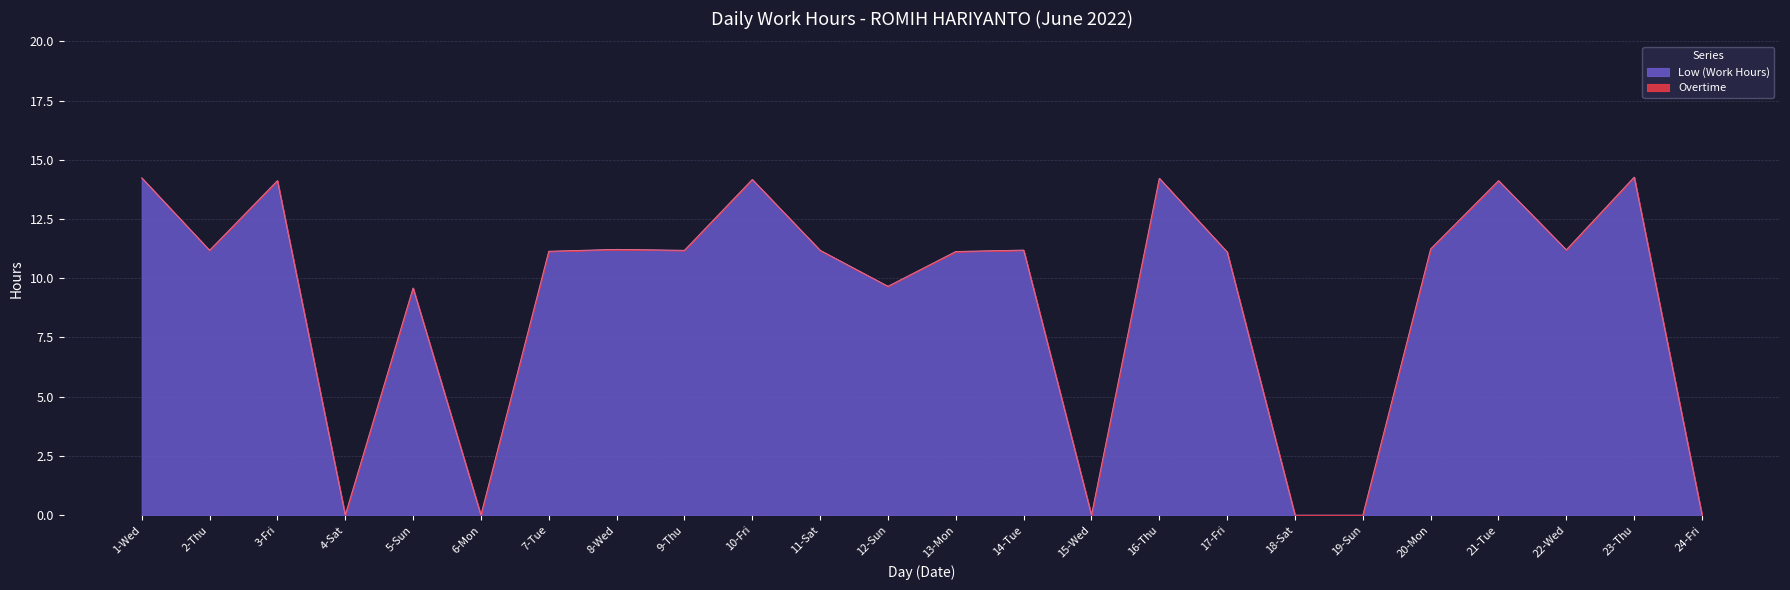

What is the total value across all series at 17-Fri?

11.1